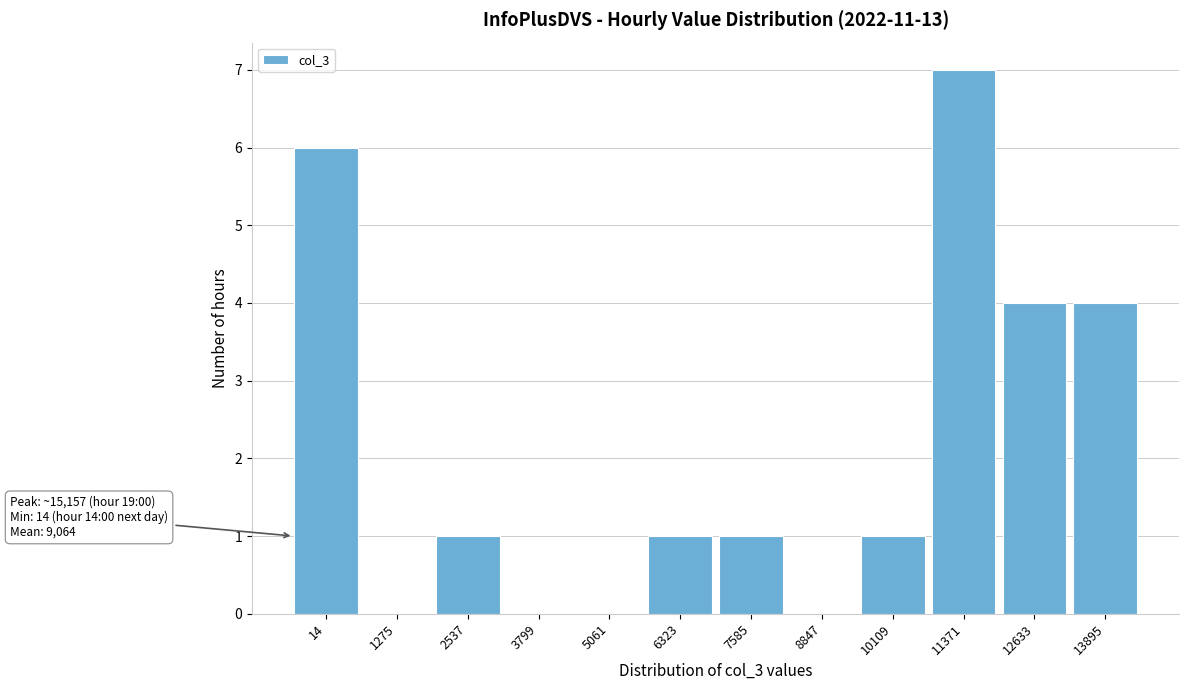

Reading right to left, extract all data points from this chart.

13895=4	12633=4	11371=7	10109=1	8847=0	7585=1	6323=1	5061=0	3799=0	2537=1	1275=0	14=6